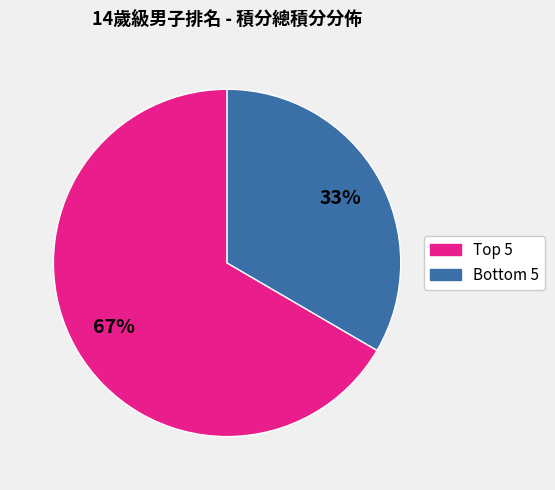

Is there a majority slice in this chart?

Yes